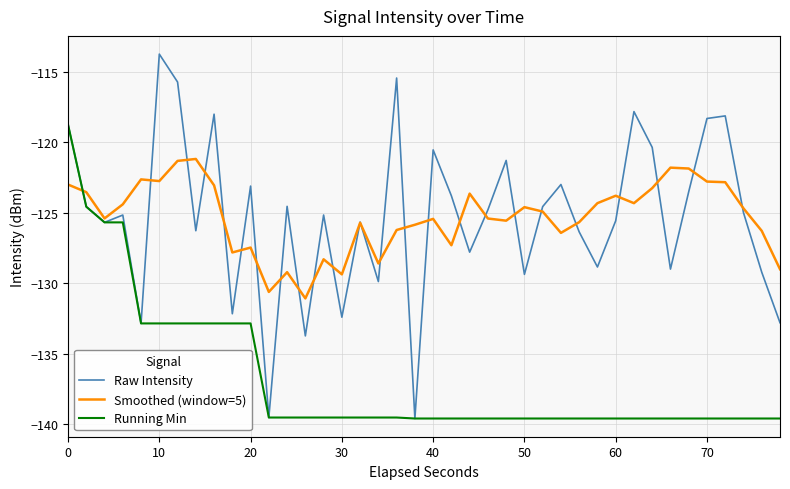

Rank the series by their maximum value, from highest to lowest.

Raw Intensity, Running Min, Smoothed (window=5)